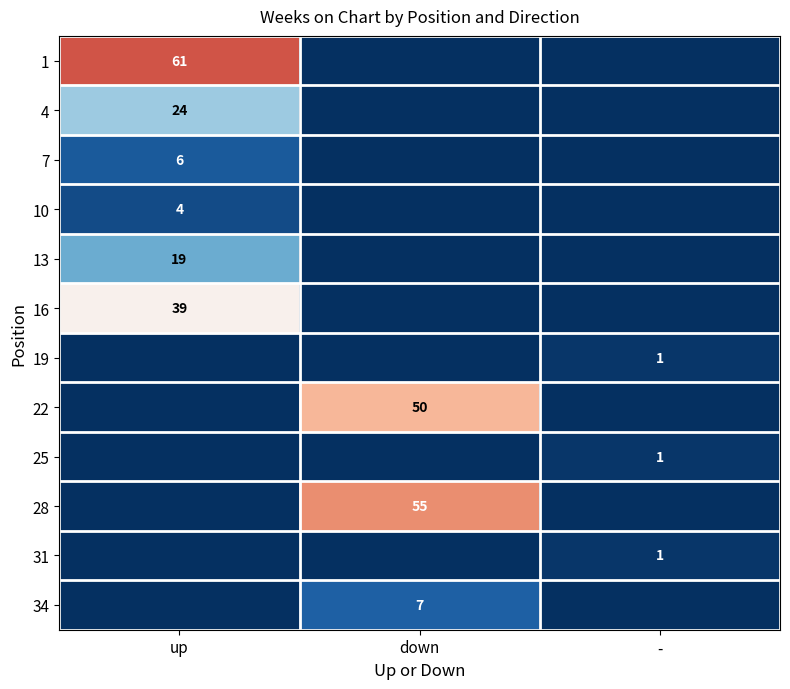

The 22 series shows 21 at down. True or false?

False